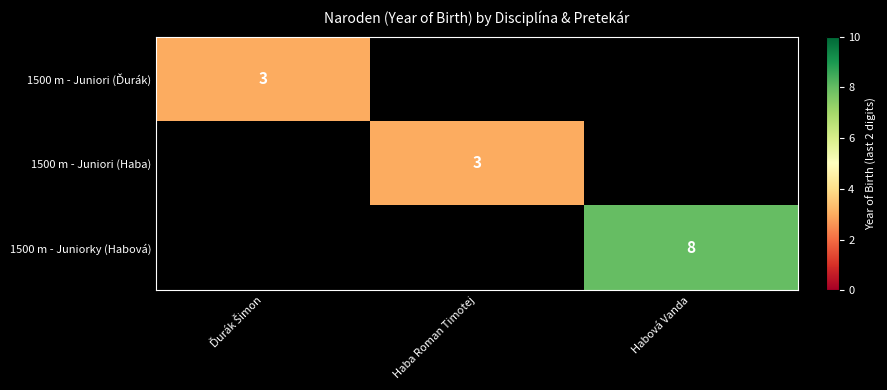

The value of 1500 m - Juniori (Haba) at Haba Roman Timotej is 3. True or false?

True